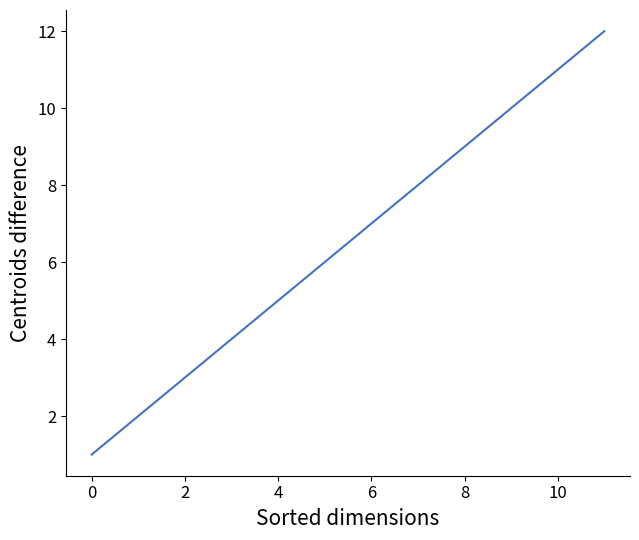

What is the sum of all values?

78